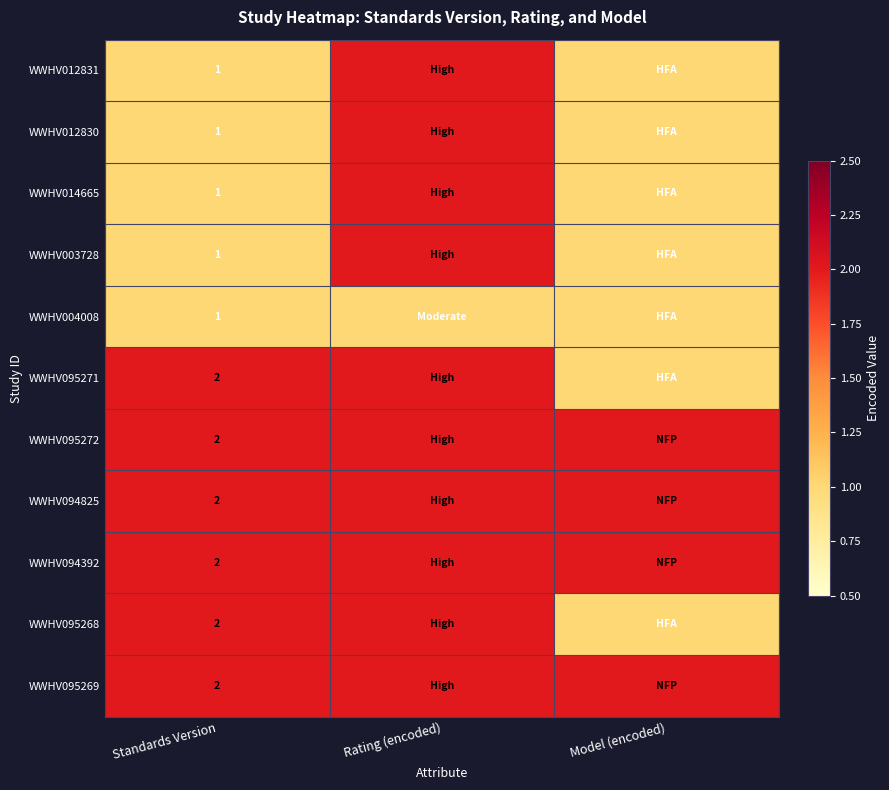

The WWHV095269 series shows 3 at Standards Version. True or false?

False